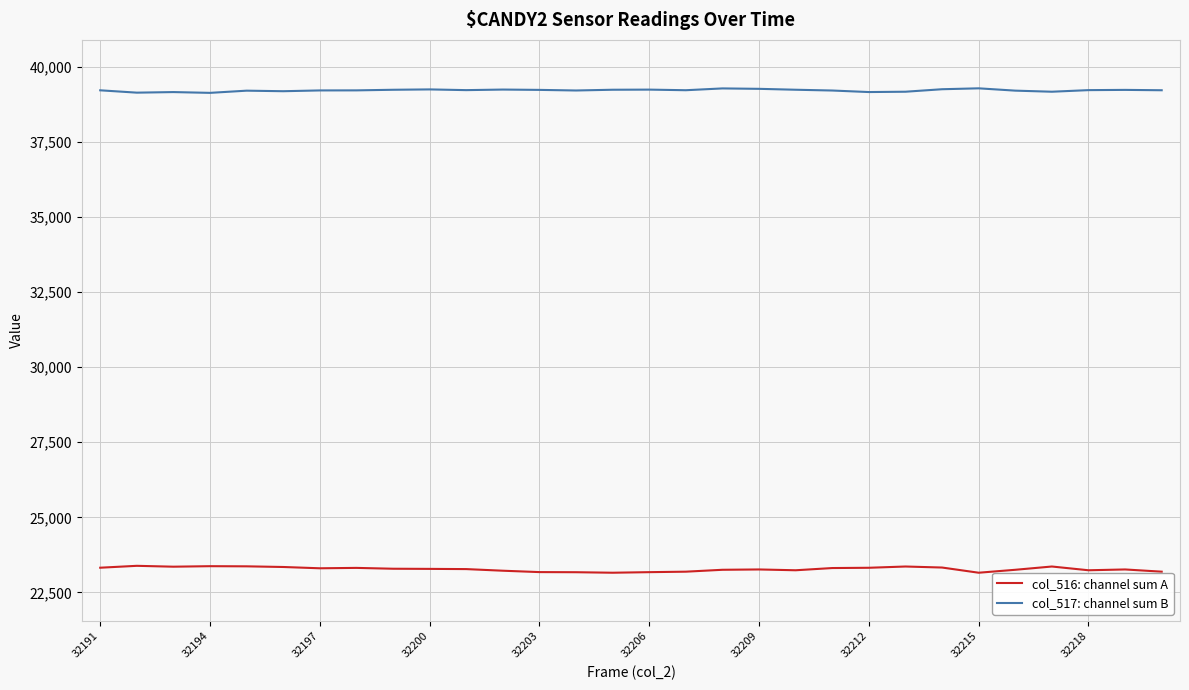

In col_516: channel sum A, how many points are higher than both neighbors (excluding endpoints)?

7